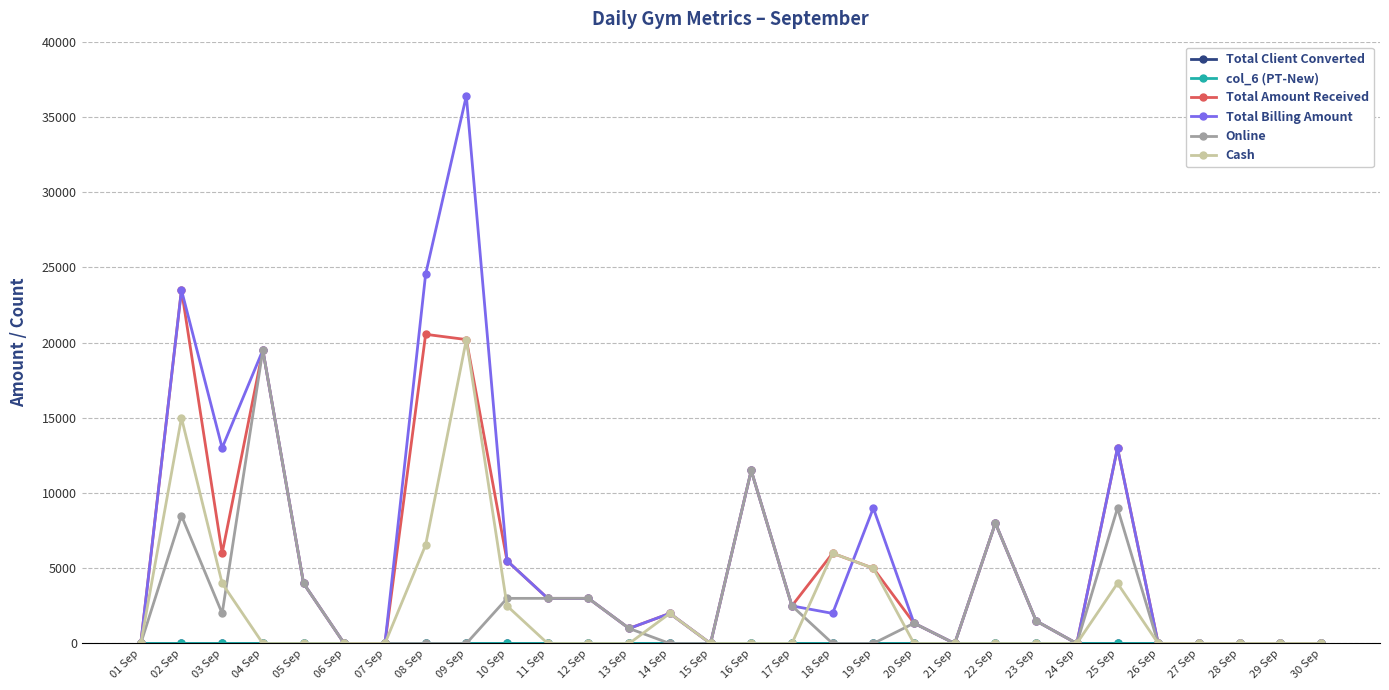

What is the label of the 19th point from the right?

12 Sep